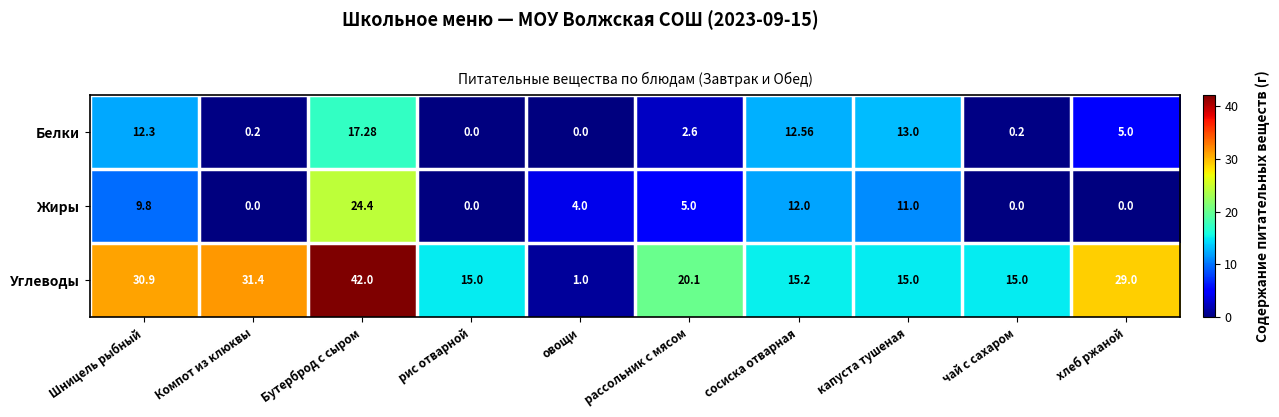

Which series has the largest range (max minus min)?

Углеводы